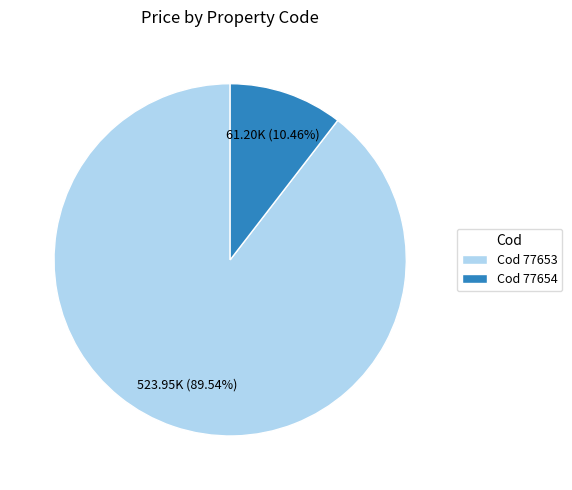

Rank the categories by value from lowest to highest.

Cod 77654, Cod 77653